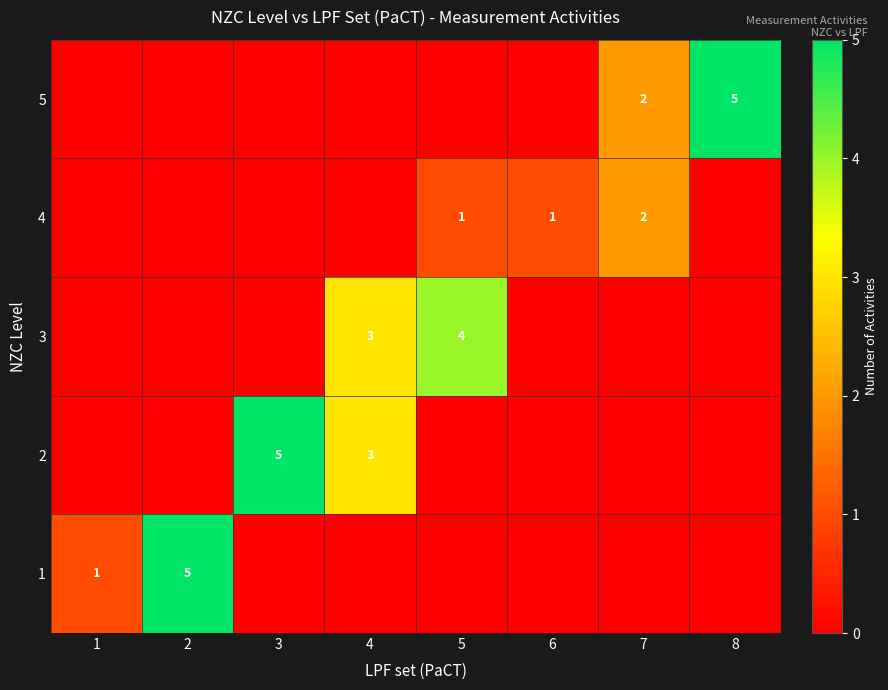

Which has a higher value, 6 or 1?

1